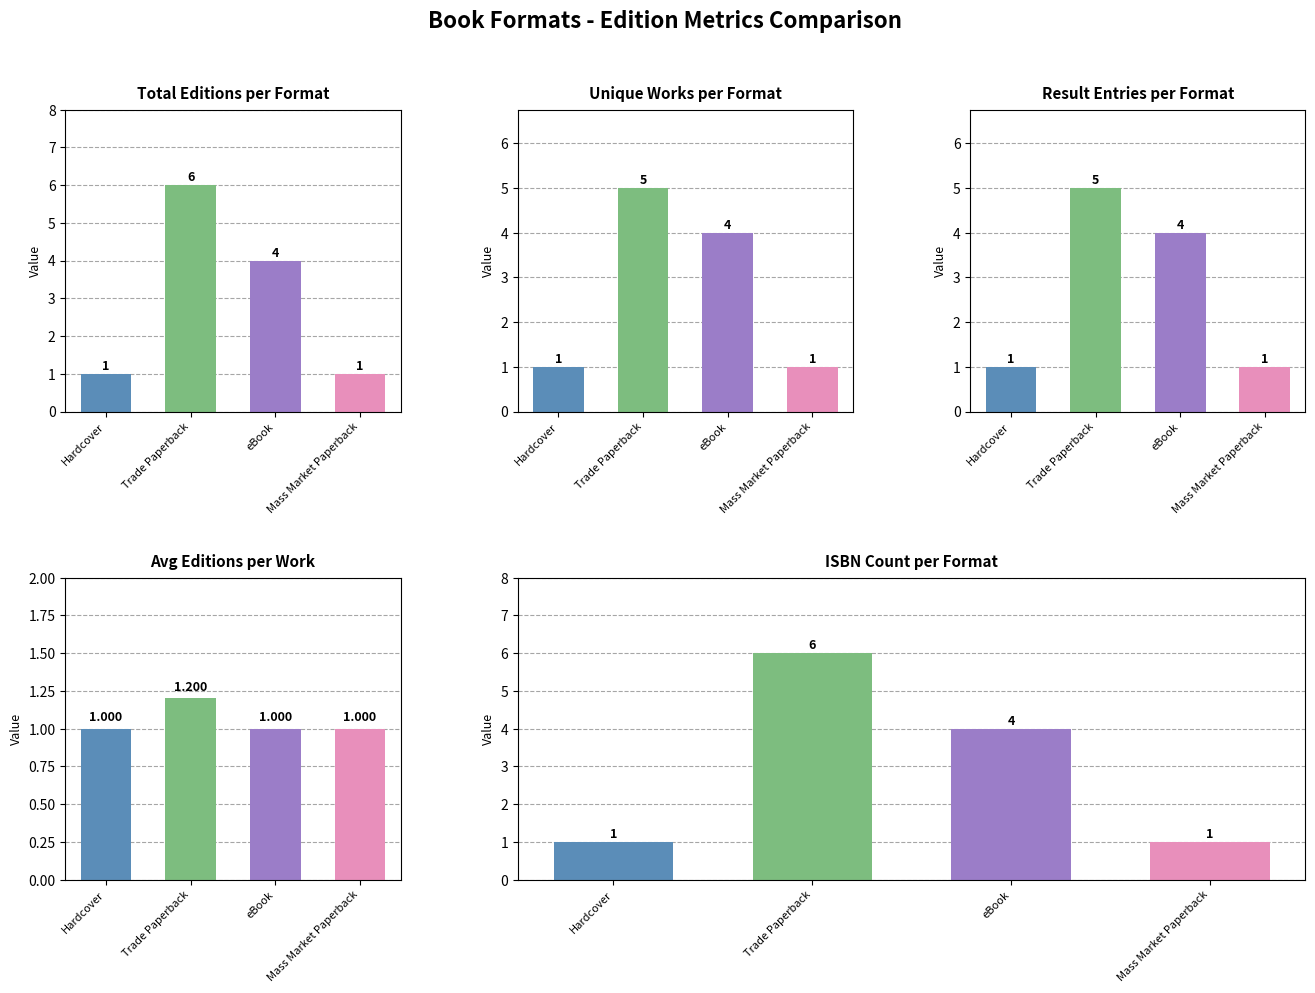

Reading right to left, extract all data points from this chart.

Total Editions per Format: Mass Market Paperback=1.0	eBook=4.0	Trade Paperback=6.0	Hardcover=1.0
Unique Works per Format: Mass Market Paperback=1.0	eBook=4.0	Trade Paperback=5.0	Hardcover=1.0
Result Entries per Format: Mass Market Paperback=1.0	eBook=4.0	Trade Paperback=5.0	Hardcover=1.0
Avg Editions per Work: Mass Market Paperback=1.0	eBook=1.0	Trade Paperback=1.2	Hardcover=1.0
ISBN Count per Format: Mass Market Paperback=1.0	eBook=4.0	Trade Paperback=6.0	Hardcover=1.0